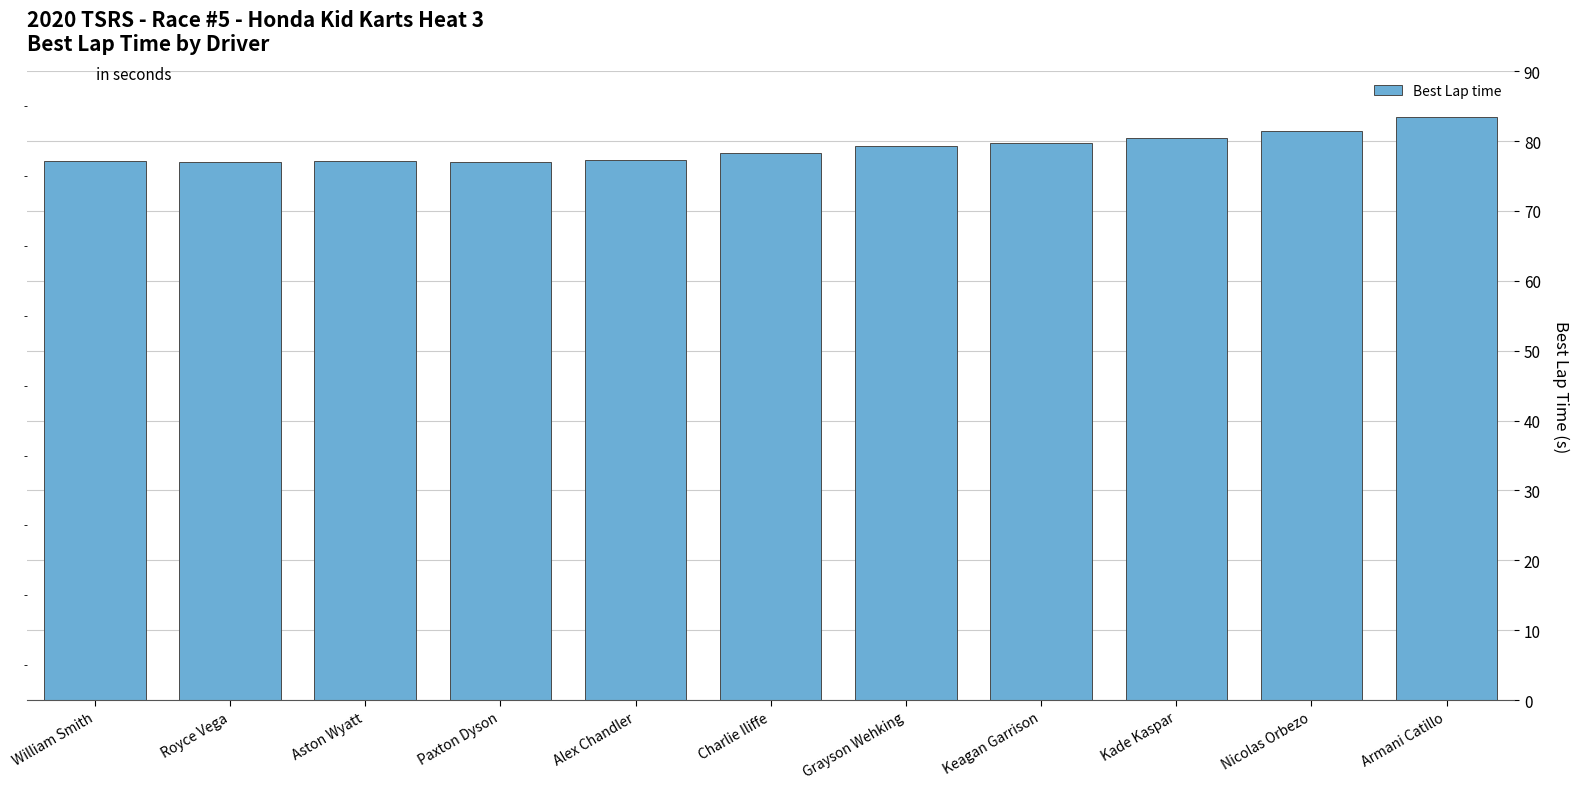

What is the label of the 1st bar from the right?

Armani Catillo